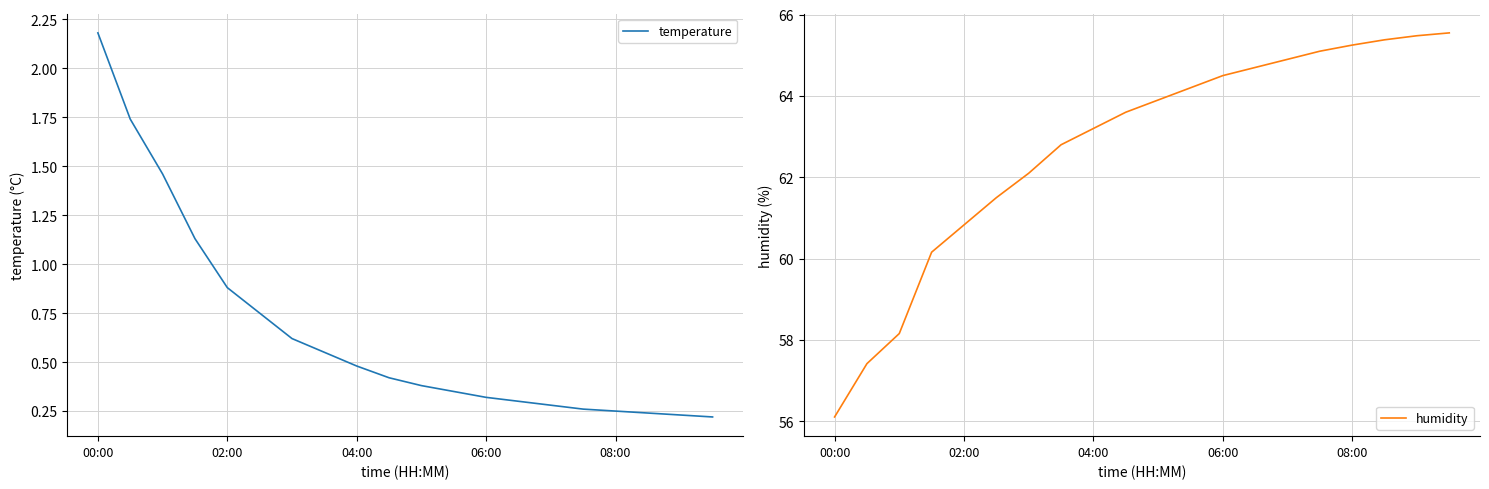

The value of temperature at 7 is 0.3. True or false?

False